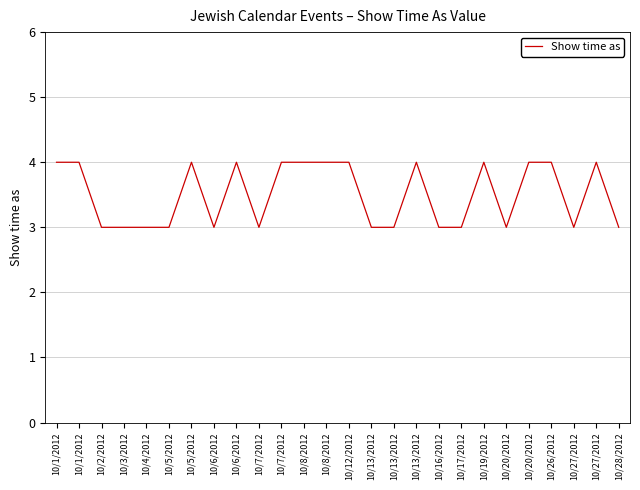

How many series are shown in this chart?

1